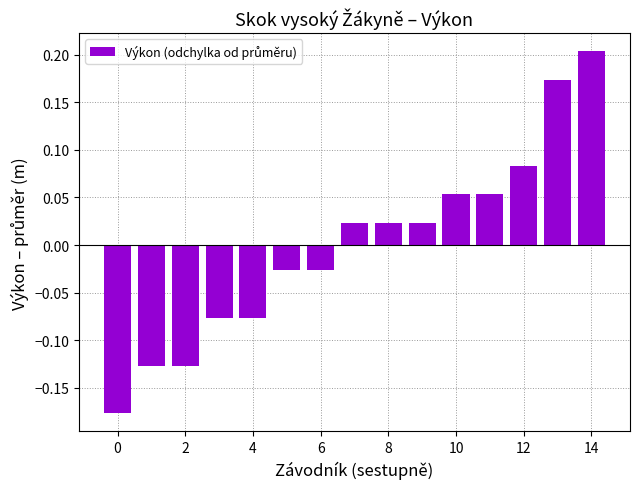

How many categories are shown in the chart?

15